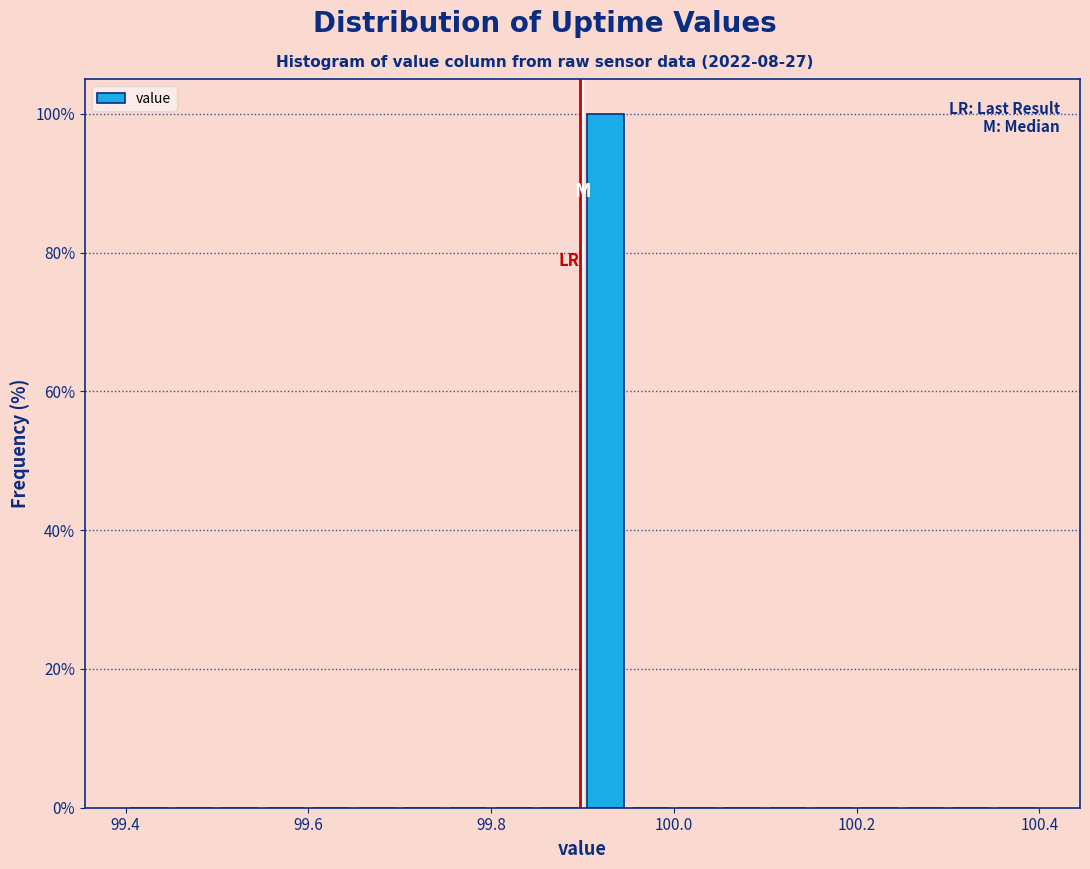

Around what value on the x-axis is the tallest bar? Give the approximate position of its centre, as read against the axis.

99.92